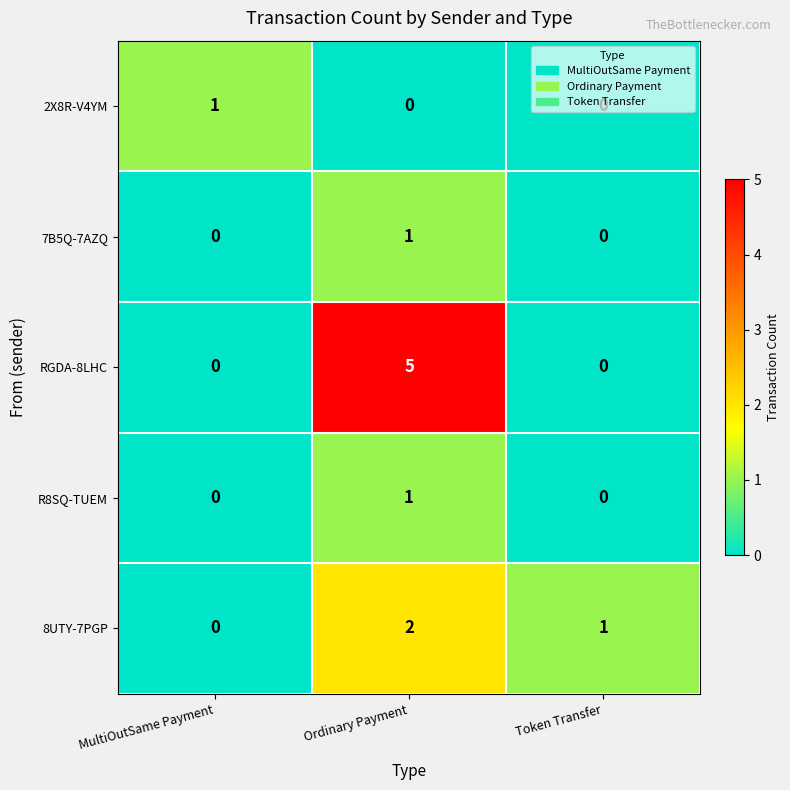

What is the total value across all series at Token Transfer?

1